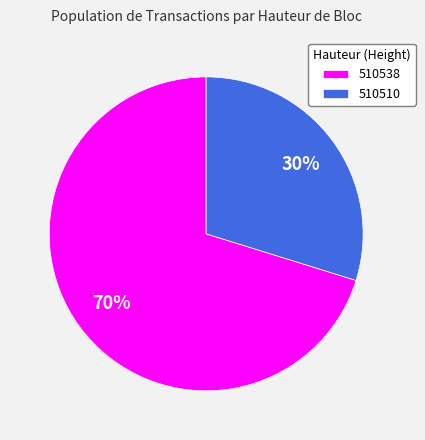

Count the number of slices in the pie.

2